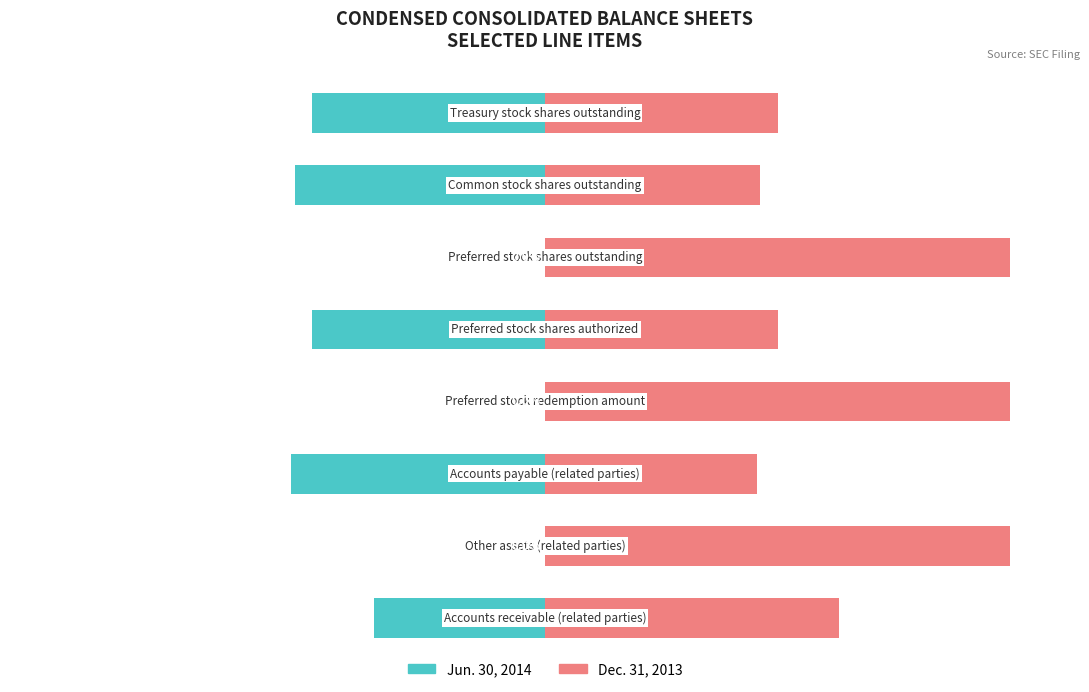

Reading right to left, what are all the values shown in this chart?

Jun. 30, 2014: -50.0	-53.7	0.0	-50.0	0.0	-54.5	0.0	-36.7
Dec. 31, 2013: 50.0	46.3	100.0	50.0	100.0	45.5	100.0	63.3